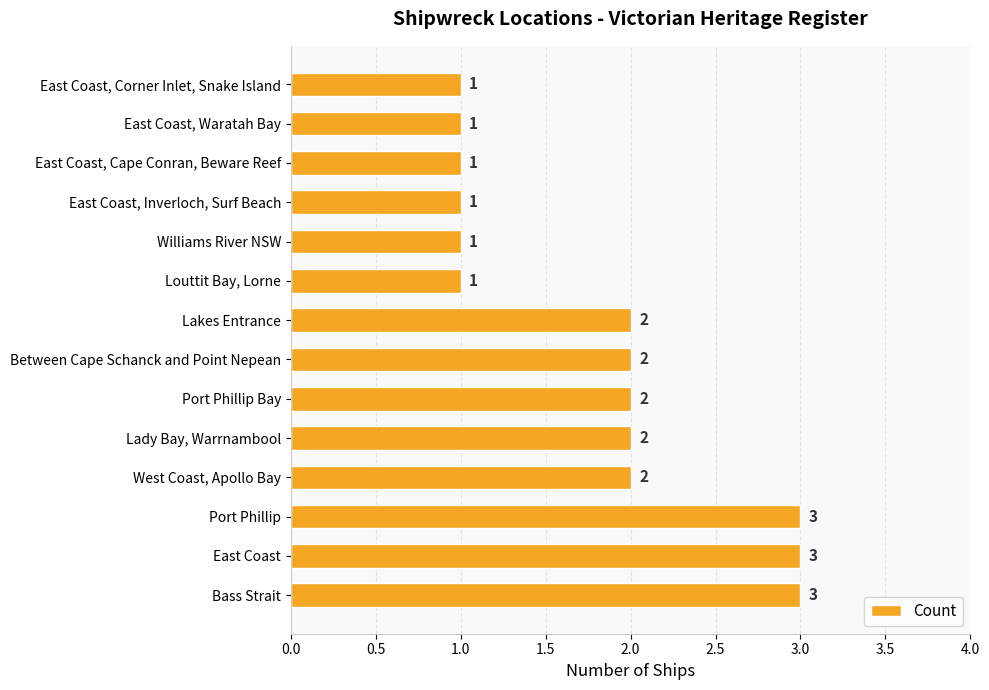

What is the sum of all values?

25